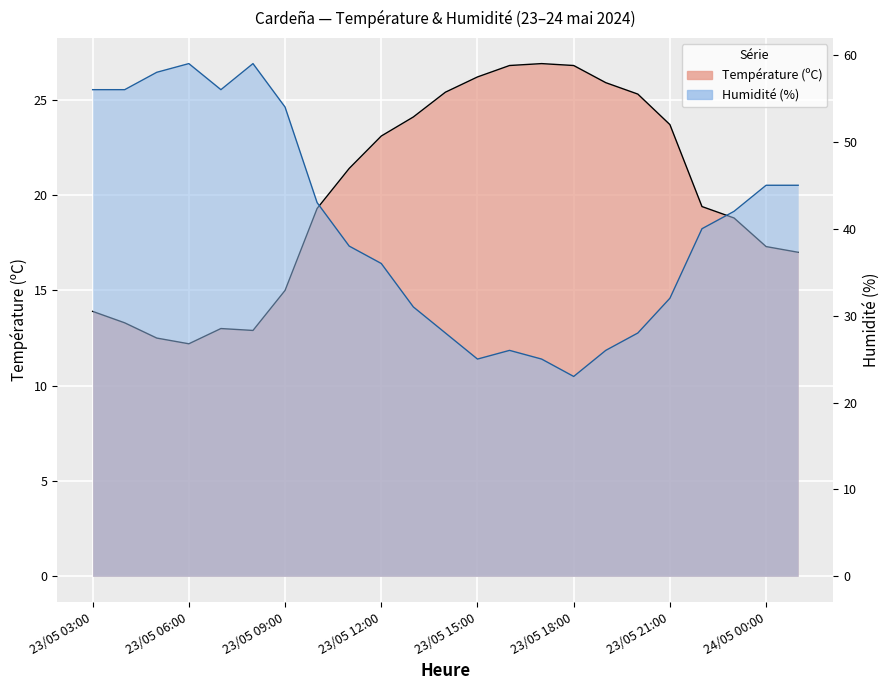

The value of Humidité (%) at 24/05 00:00 is 9.8. True or false?

False